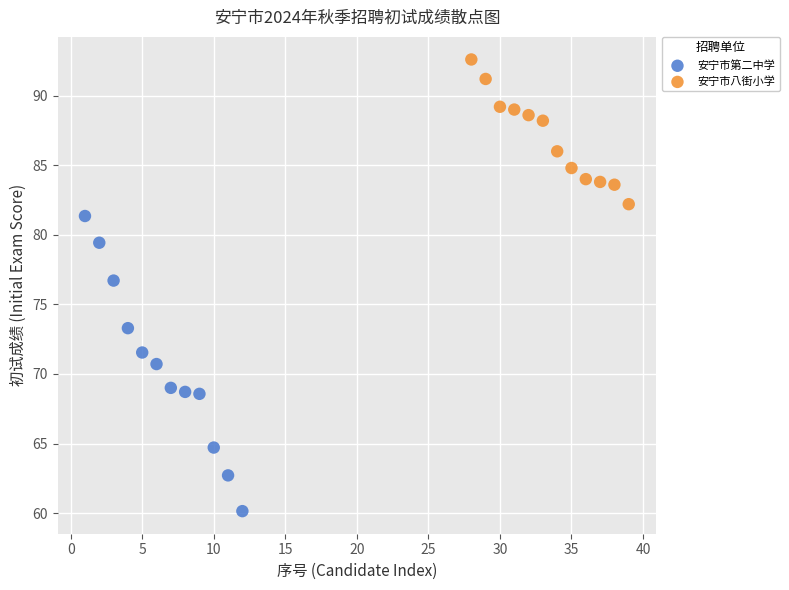

Which series contains the lowest Y value?

安宁市第二中学